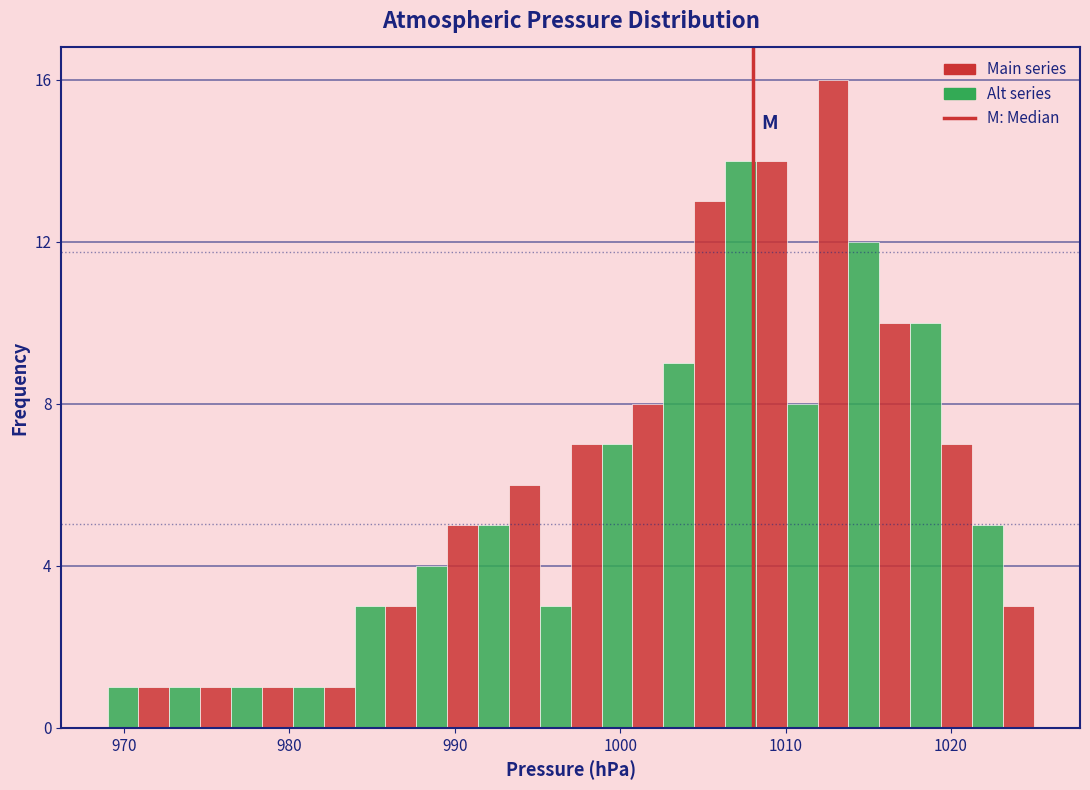

Around what value on the x-axis is the tallest bar? Give the approximate position of its centre, as read against the axis.

1013